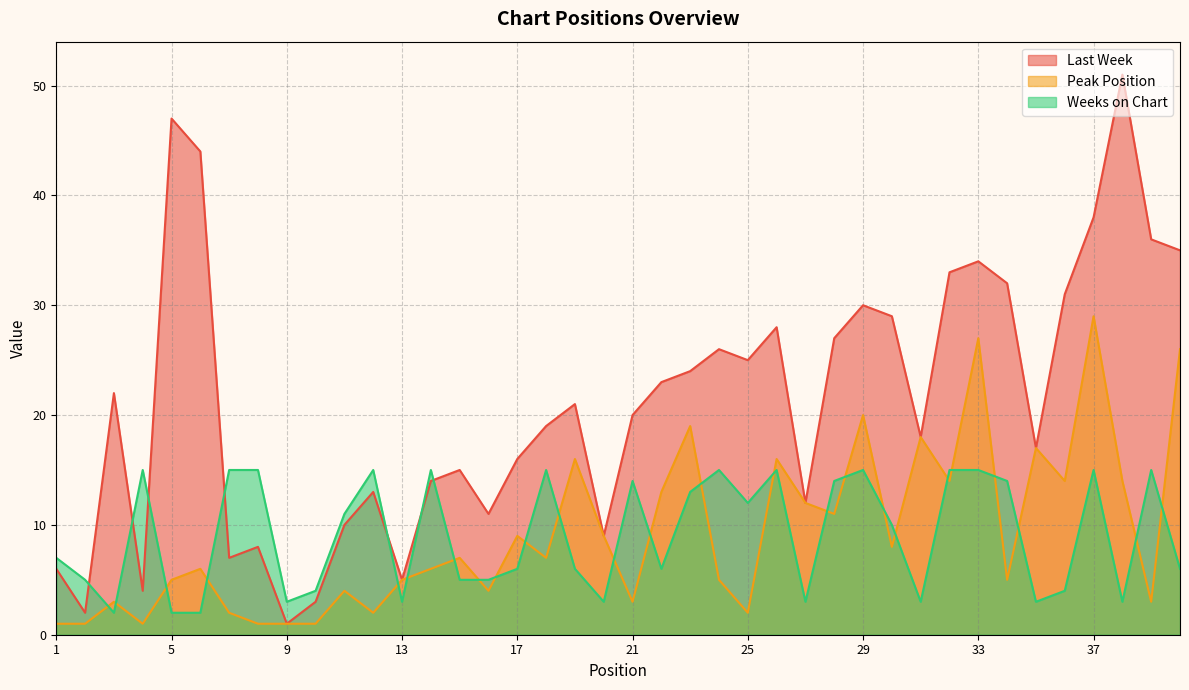

How many lines are shown in the chart?

3